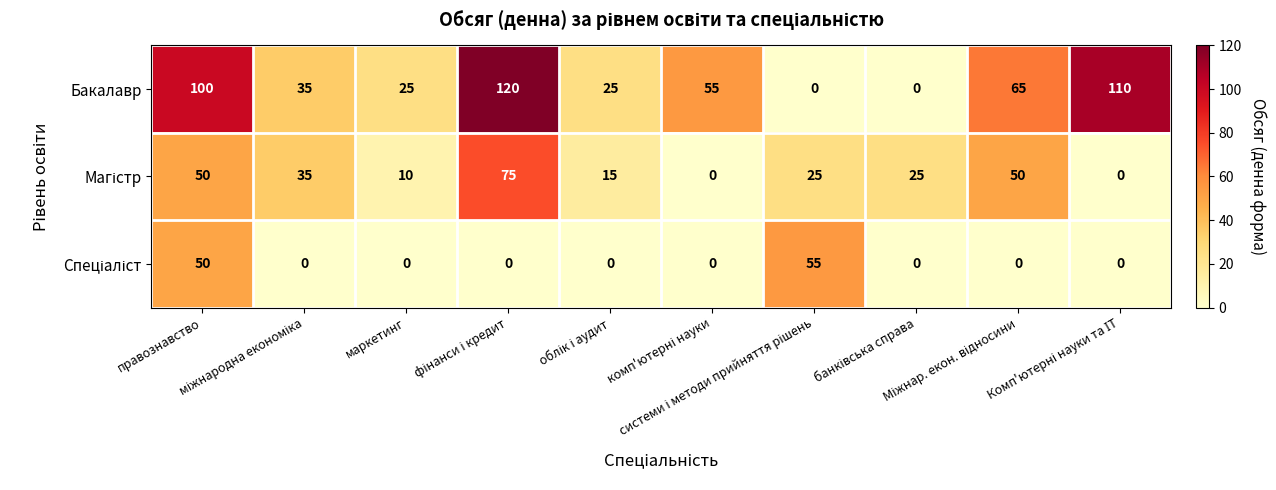

Which series has the largest total across all categories?

Бакалавр